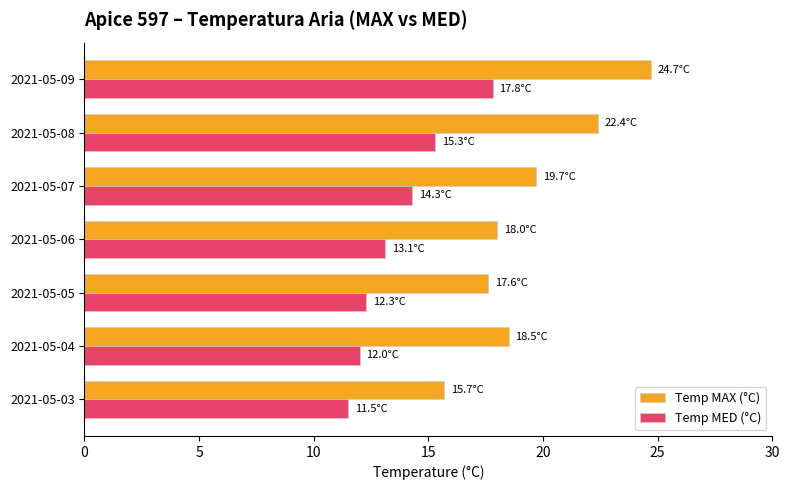

At which category is the sum across all series the highest?

2021-05-09